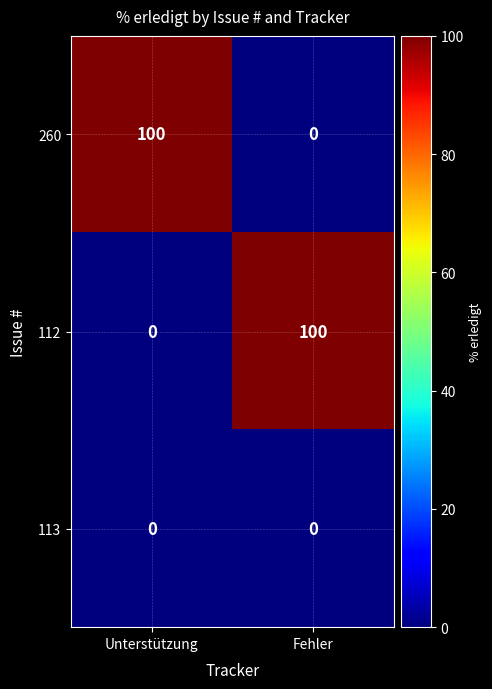

List the labels in order of 260 value, smallest first.

Fehler, Unterstützung